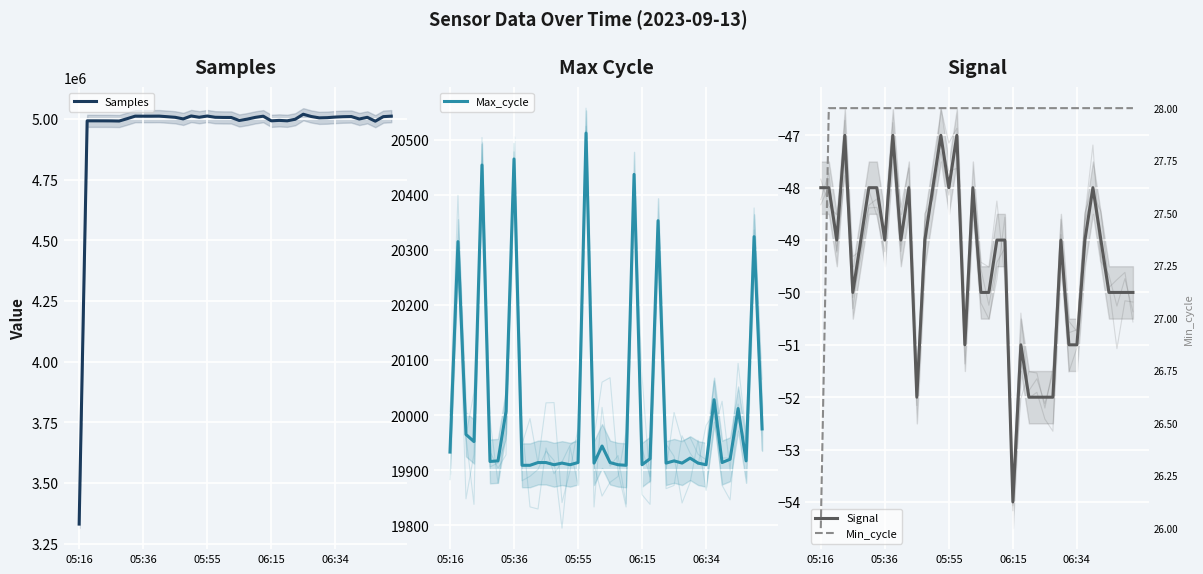

The Max_cycle series shows 31378 at 20. True or false?

False